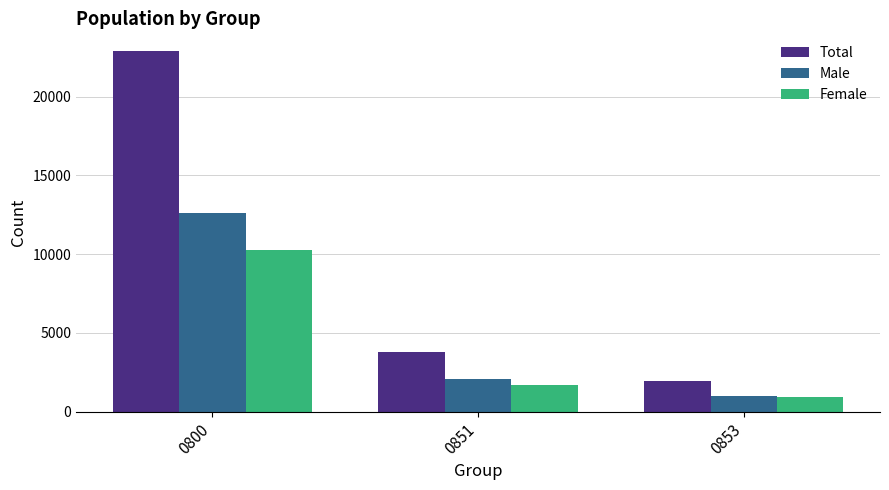

The value of Male at 0853 is 999. True or false?

True